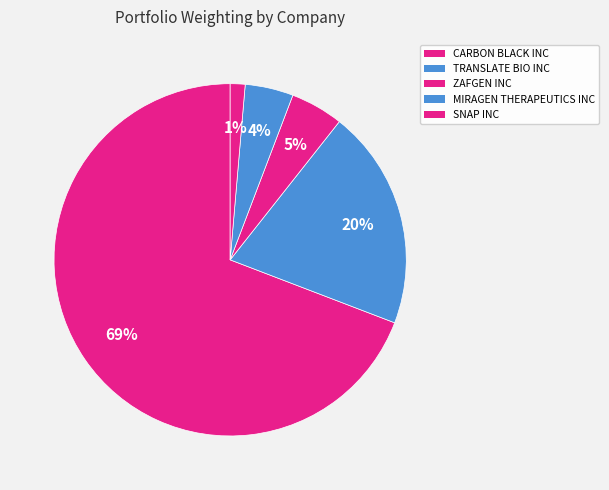

Which category has the smallest portion of the pie?

SNAP INC